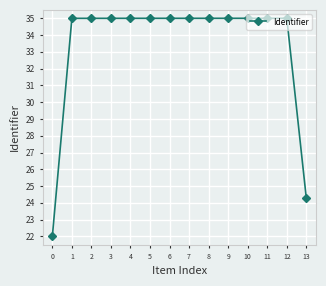

What is the average value?

33.3